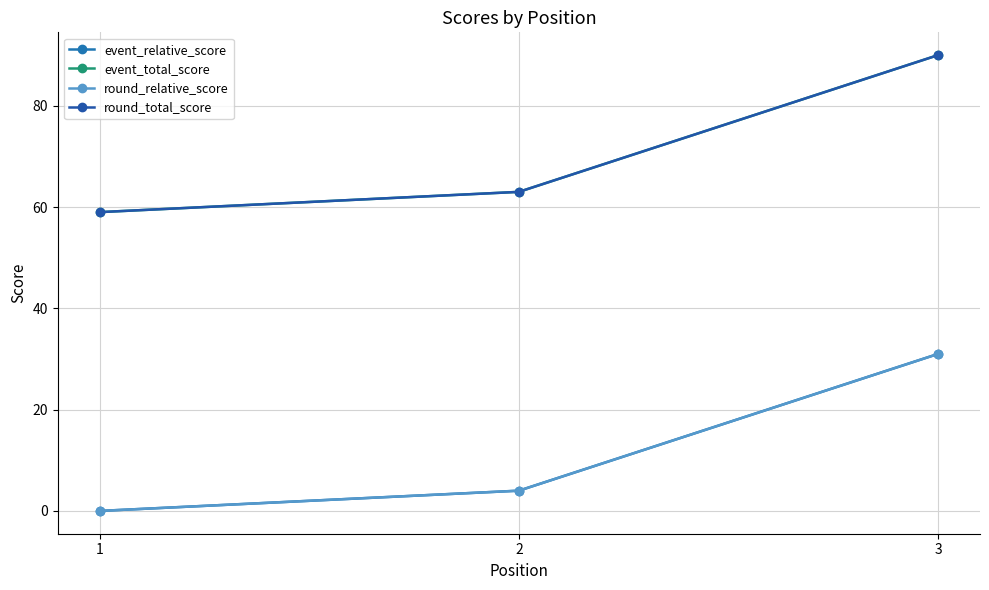

Is this an area chart (filled region under the line)?

No